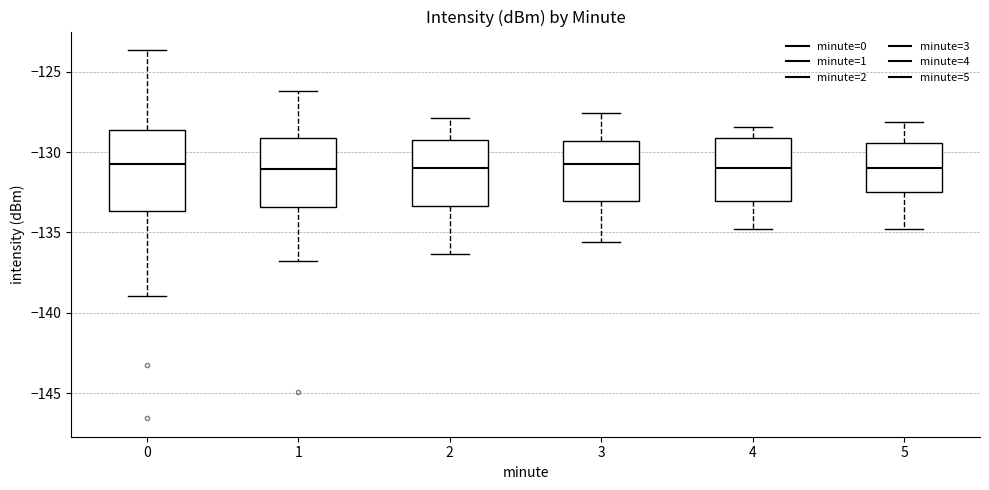

Reading left to right, transcribe this box plot: for each box, give where its median line is, the range the box spans, and where its two whiskers end, as read against the y-axis. The values are not printed on the chart, so give them approximately, as read against the axis.

0: median -130.5, box -133.5 to -128.5, whiskers -139.0 to -123.5
1: median -131.0, box -133.5 to -129.0, whiskers -137.0 to -126.0
2: median -131.0, box -133.5 to -129.0, whiskers -136.5 to -128.0
3: median -130.5, box -133.0 to -129.5, whiskers -135.5 to -127.5
4: median -131.0, box -133.0 to -129.0, whiskers -135.0 to -128.5
5: median -131.0, box -132.5 to -129.5, whiskers -135.0 to -128.0